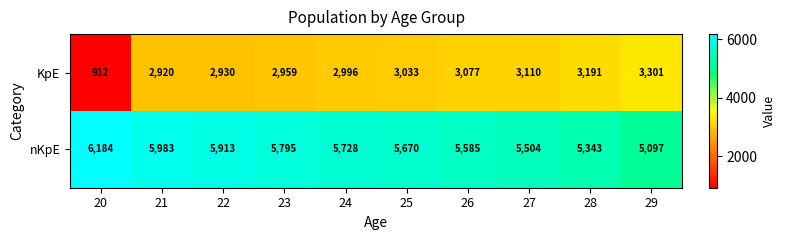

The value of KpE at 21 is 2920. True or false?

True